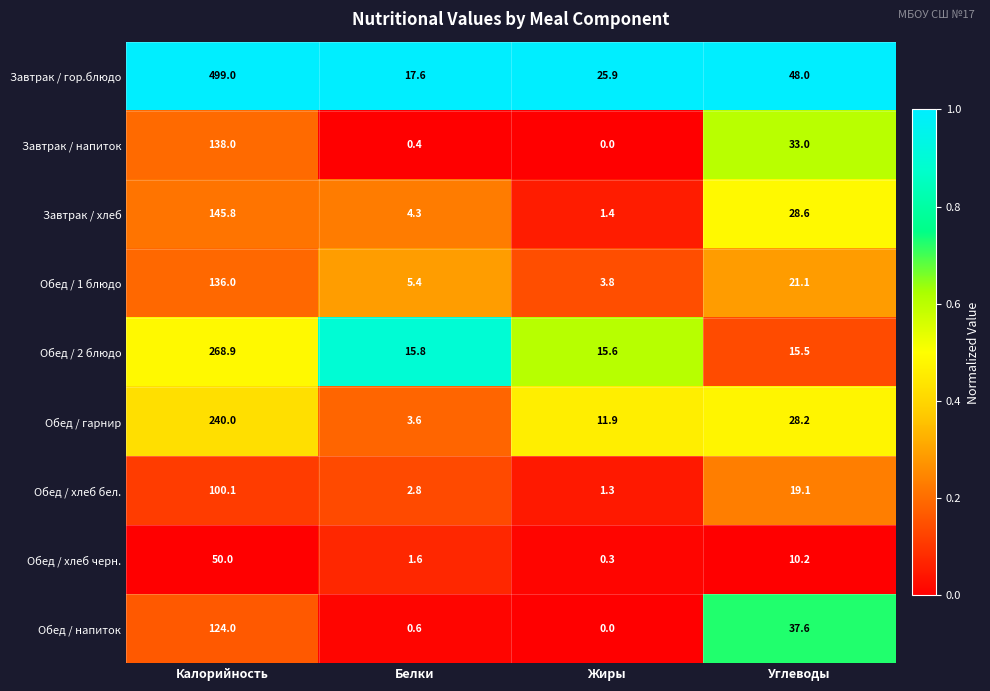

Which category has the highest value across all series?

Калорийность